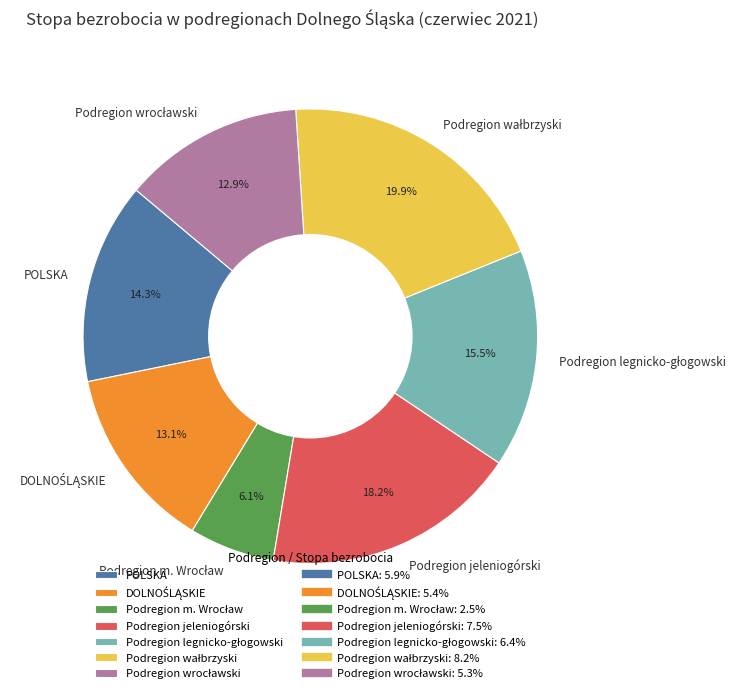

To the nearest percent, what is the average slice percentage?

14%